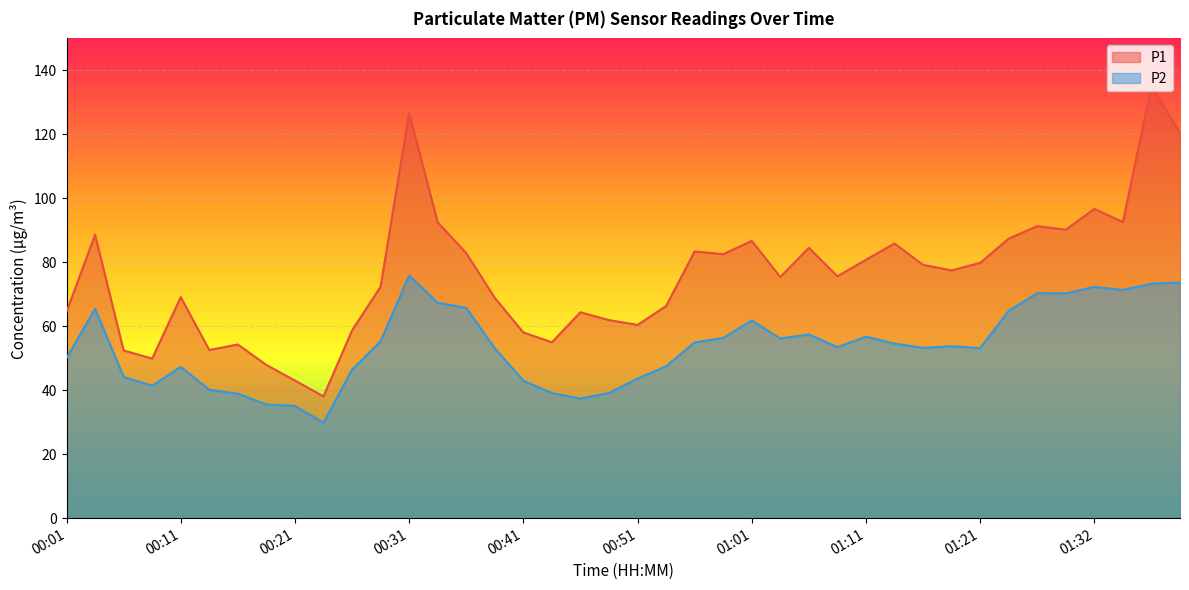

Which has a higher value, 00:56 or 01:01?

01:01